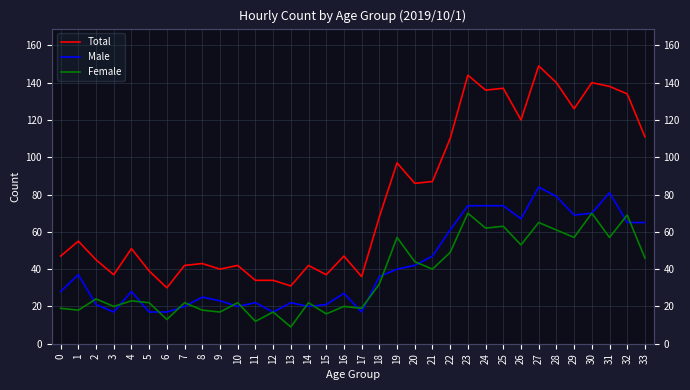

What is the difference between the maximum and minimum values in the Female series?

61